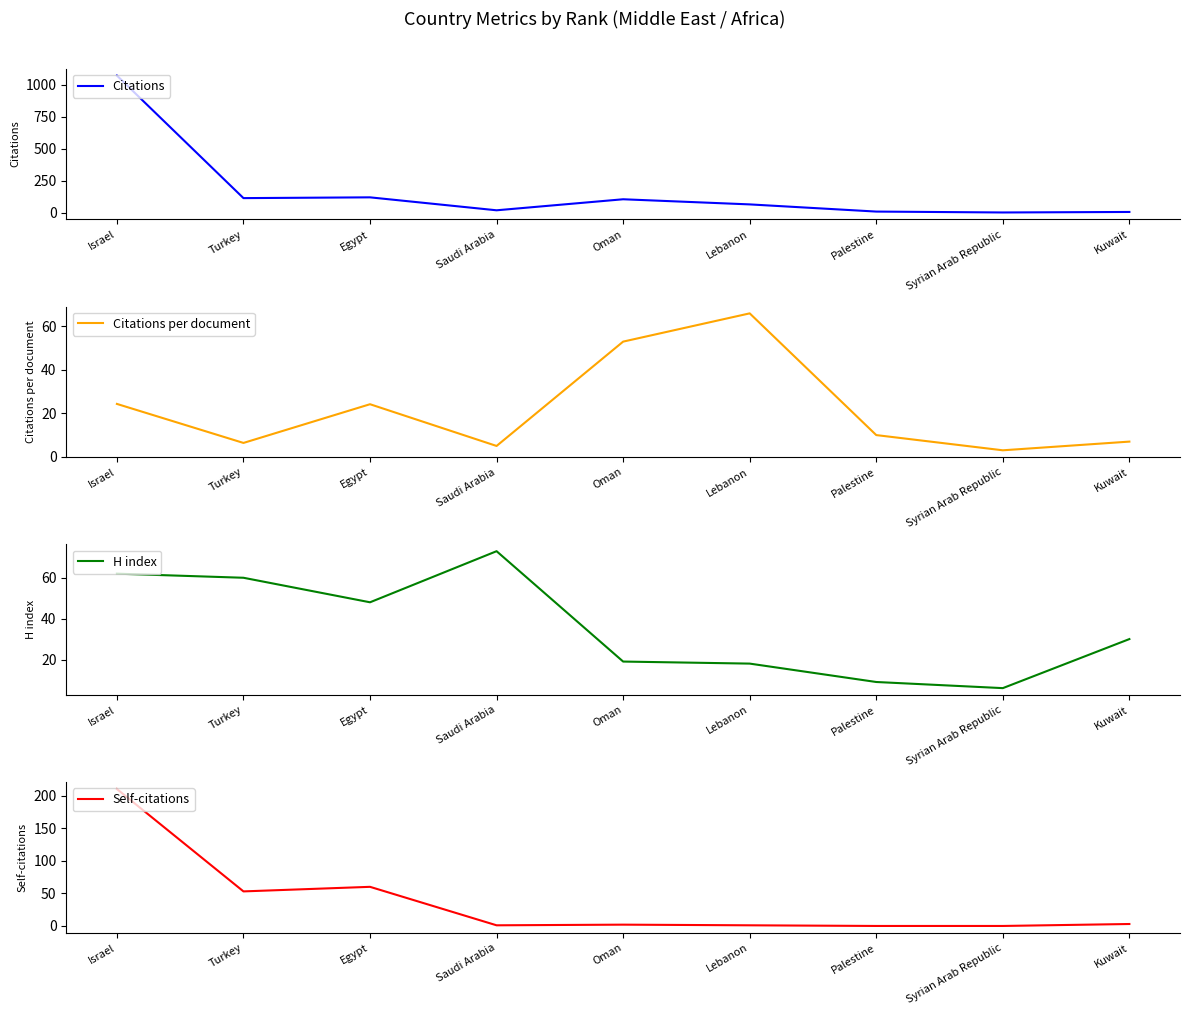

Rank the series at Turkey from lowest to highest value.

Citations per document, Self-citations, H index, Citations